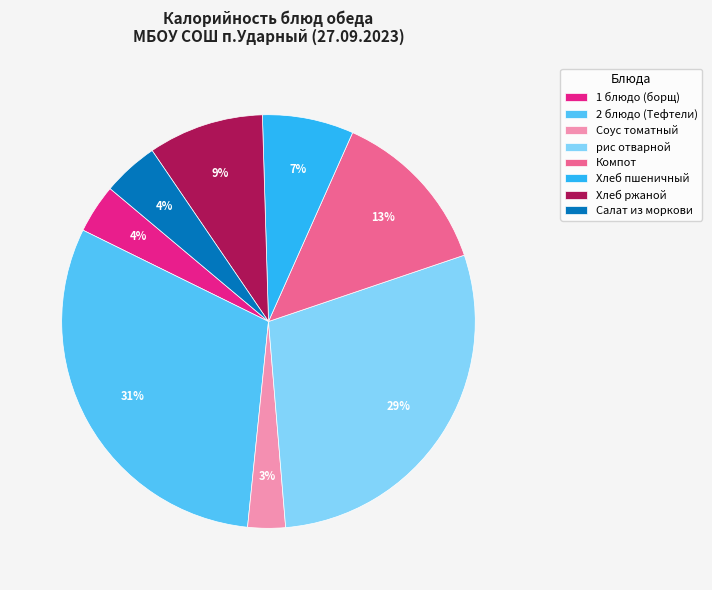

What is the smallest slice in the pie chart?

Соус томатный